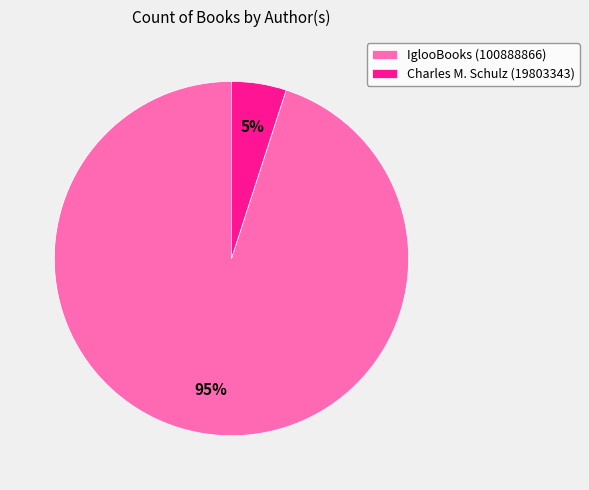

Combined, do Charles M. Schulz (19803343) and IglooBooks (100888866) account for over 50%?

Yes